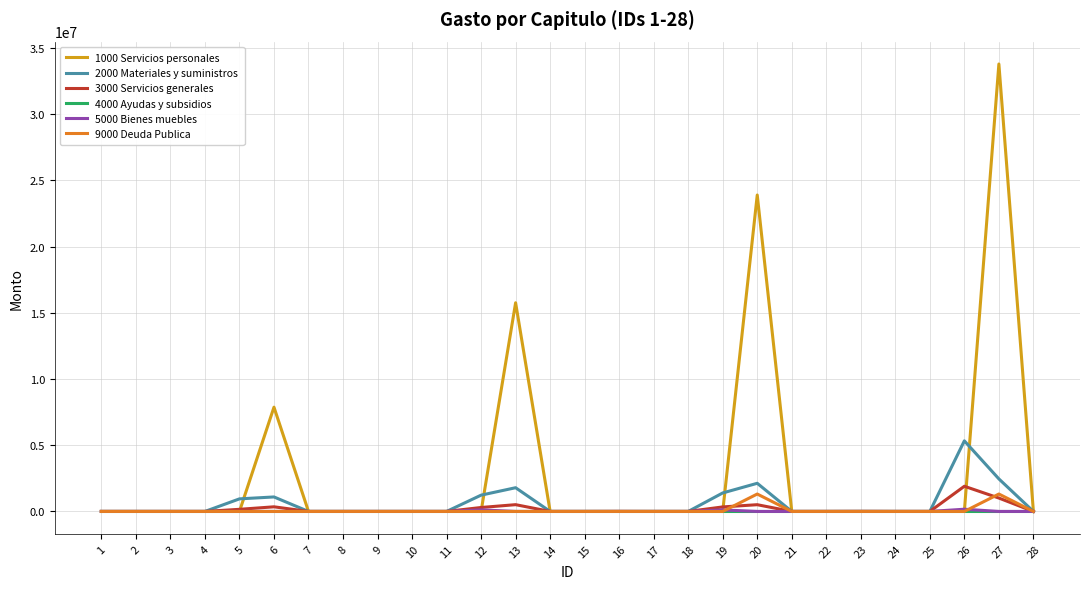

Which series has the largest total across all categories?

1000 Servicios personales